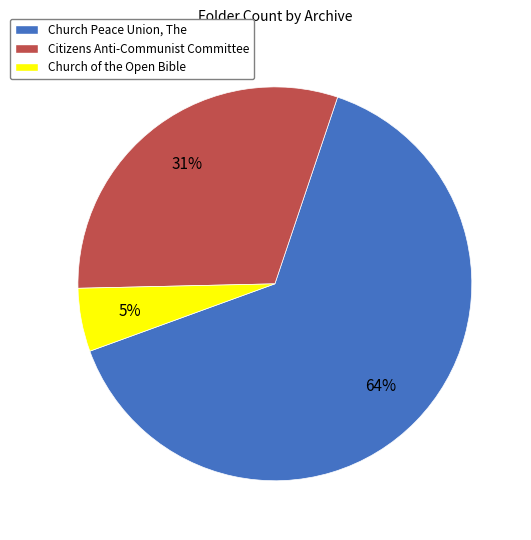

Combined, do Church Peace Union, The and Church of the Open Bible account for over 50%?

Yes